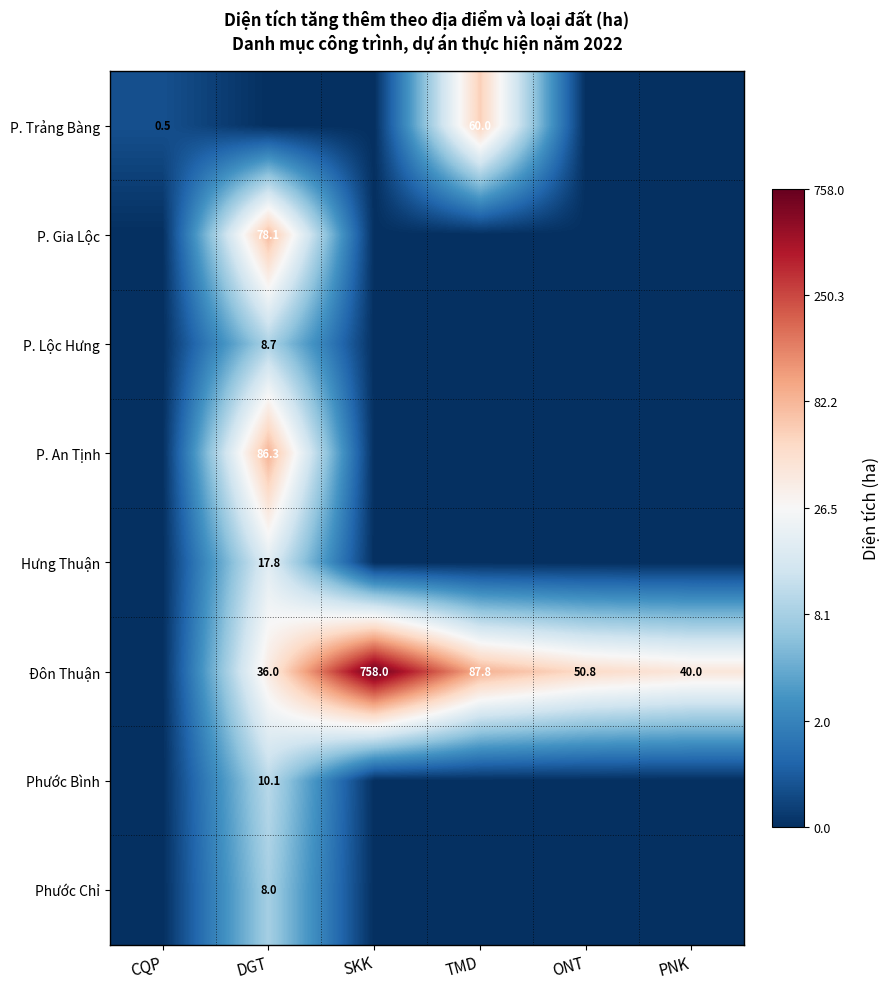

The Đôn Thuận series shows 1152.8 at SKK. True or false?

False